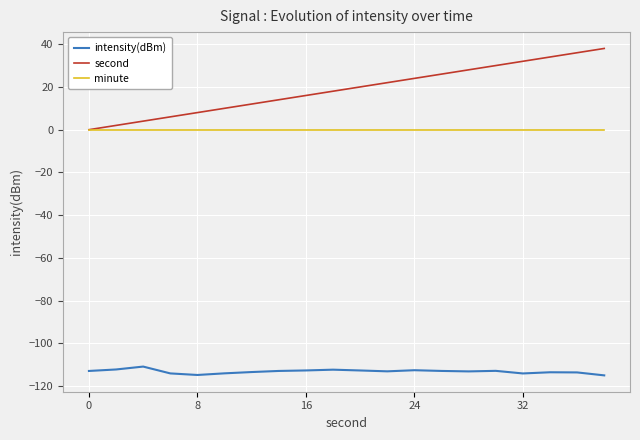

True or false: minute and intensity(dBm) intersect in this chart.

False